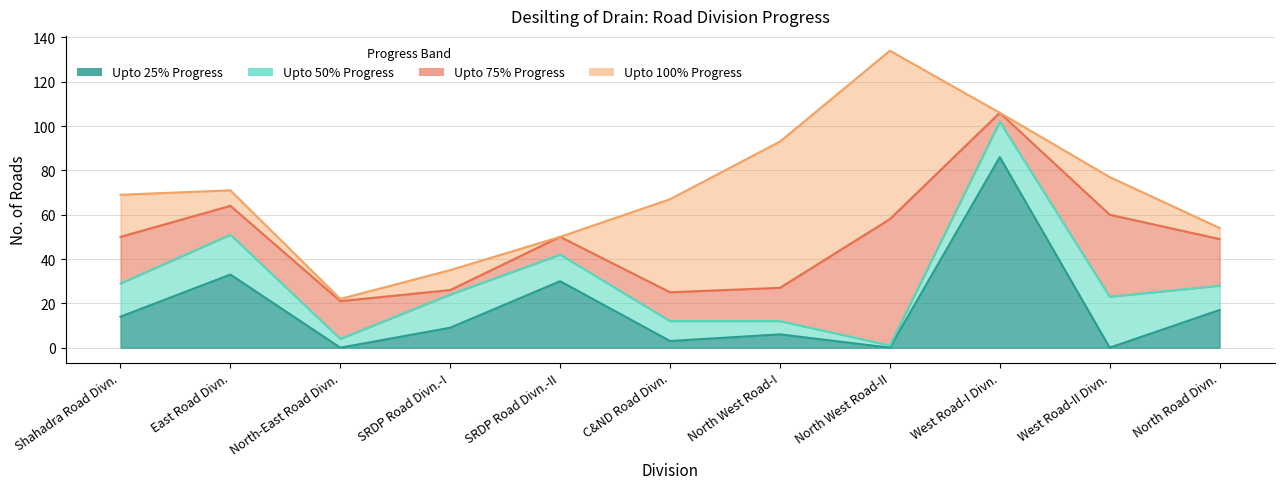

Reading left to right, what are all the values shown in this chart?

Upto 25% Progress: 14	33	0	9	30	3	6	0	86	0	17
Upto 50% Progress: 15	18	4	15	12	9	6	1	16	23	11
Upto 75% Progress: 21	13	17	2	8	13	15	57	4	37	21
Upto 100% Progress: 19	7	1	9	0	42	66	76	0	17	5